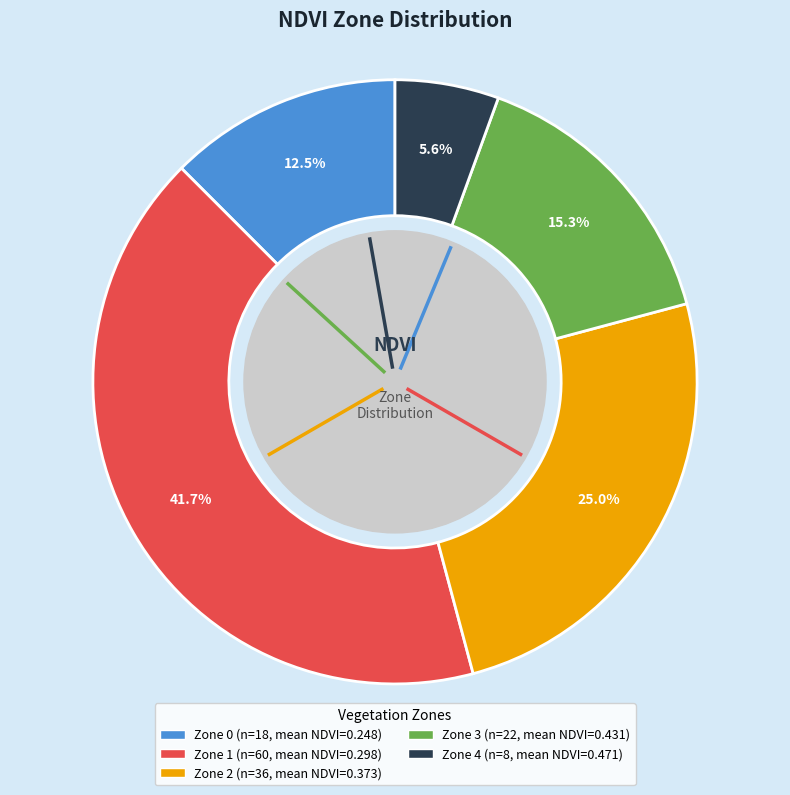

Count the number of slices in the pie.

5